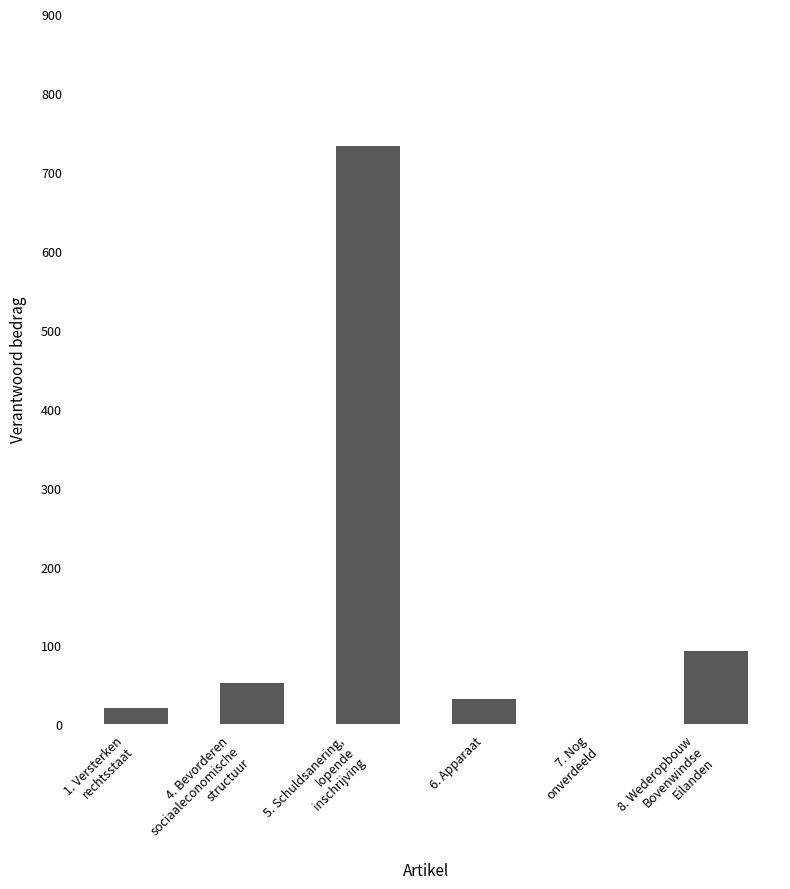

How many data points does each series have?

6